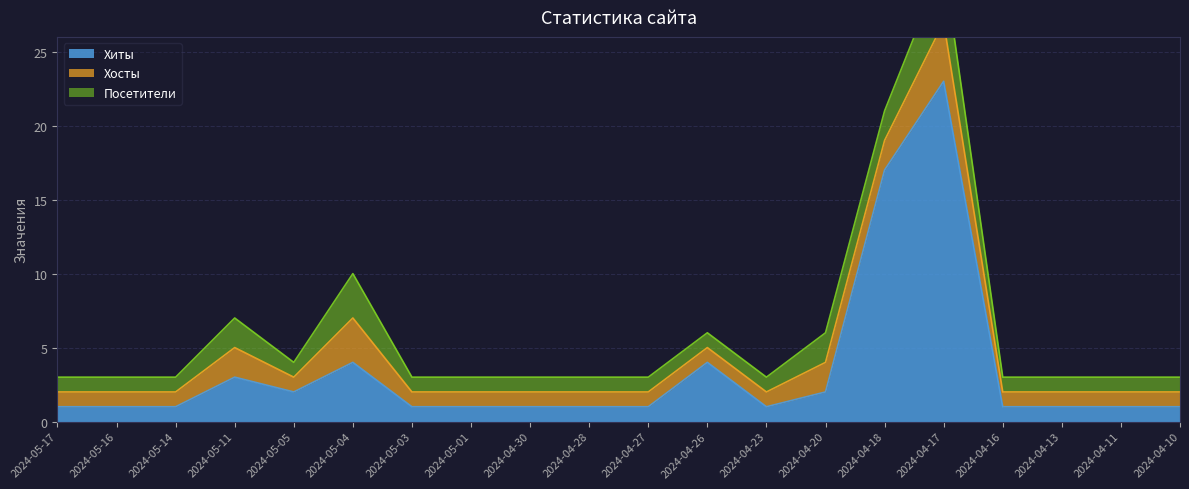

Is it true that Посетители equals 2 at 2024-04-16?

False